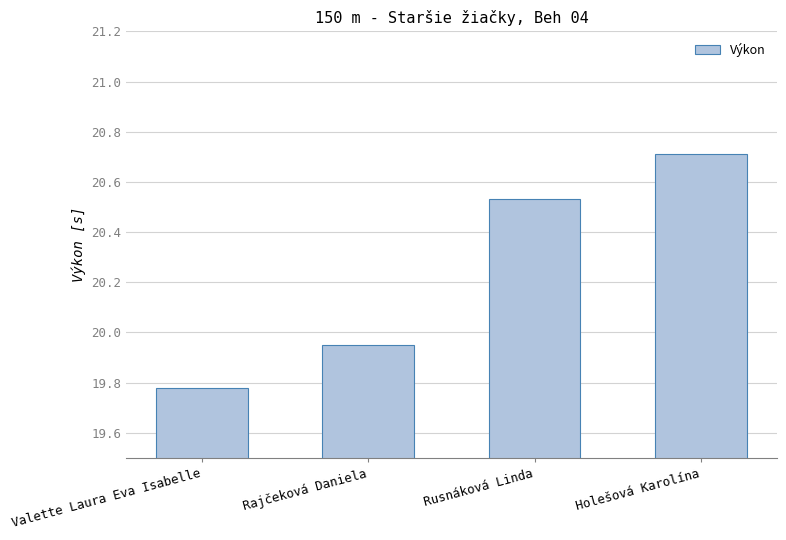

What is the difference between the maximum and minimum values?

0.9